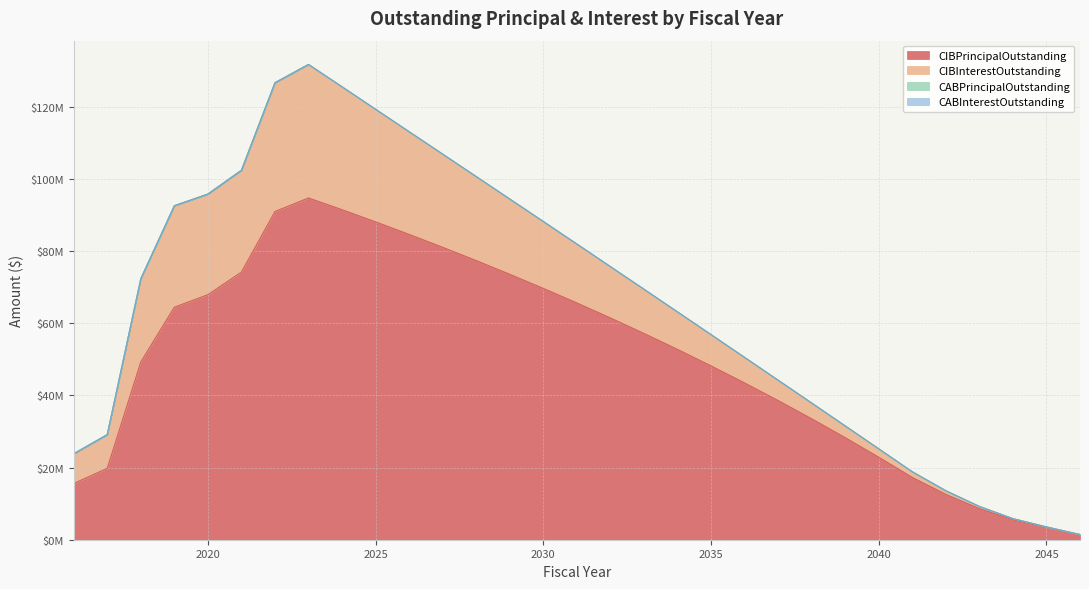

Count the number of data series in this chart.

4